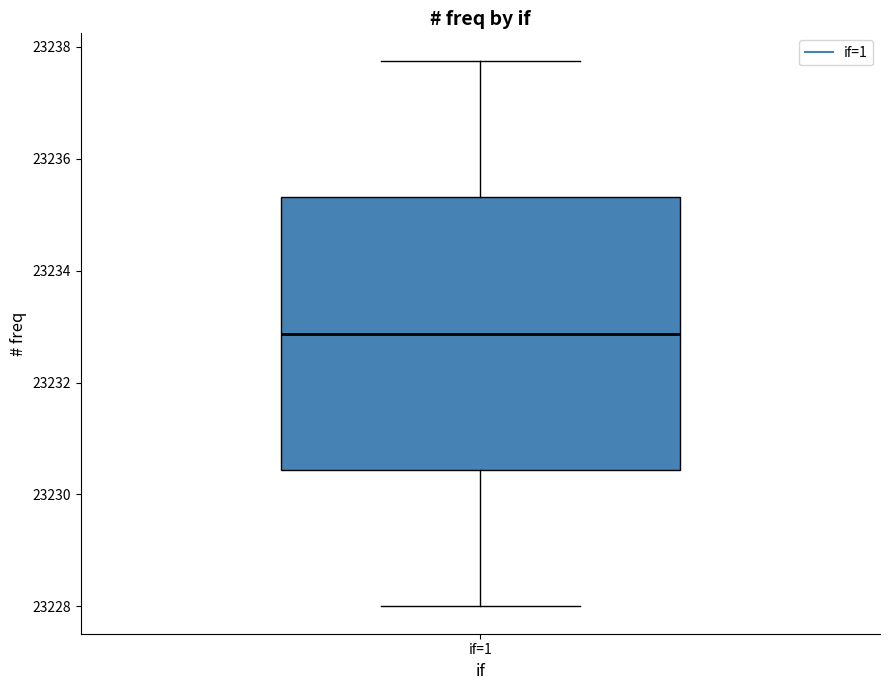

Read this box plot against the y-axis: the position of the median line, the range covered by the box, and the ends of both whiskers. The values are not printed on the chart, so give them approximately, as read against the axis.

median 23232.8, box 23230.4 to 23235.4, whiskers 23228.0 to 23237.8